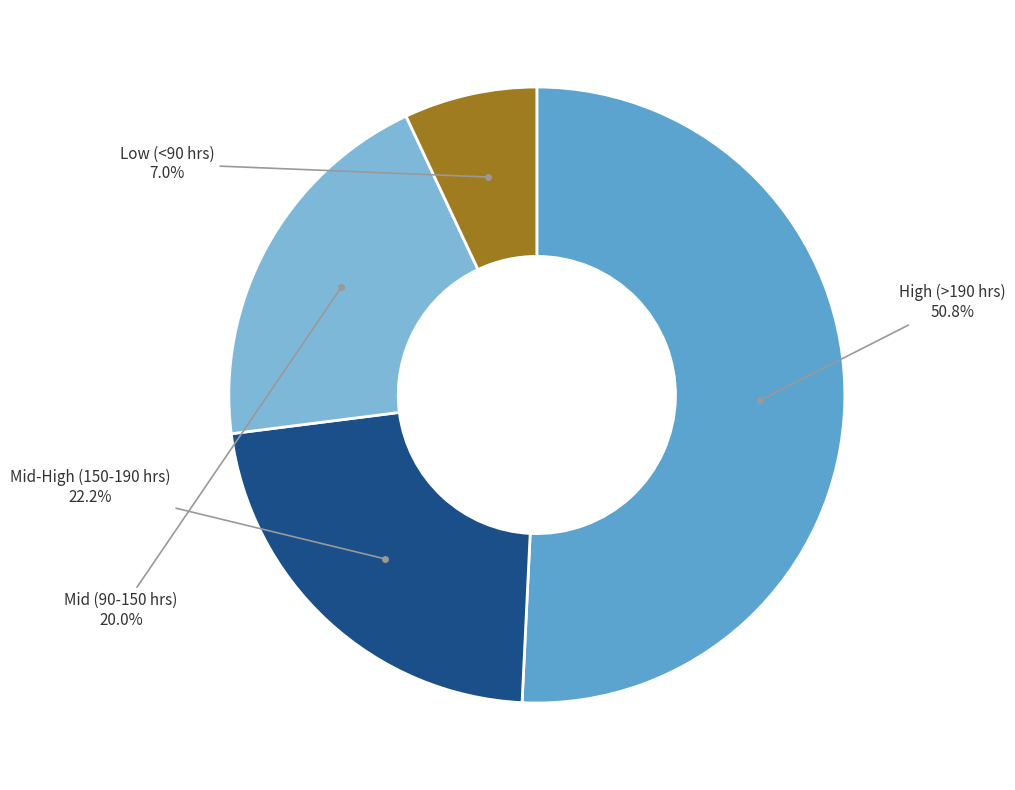

Is there any slice that represents more than half of the pie?

Yes